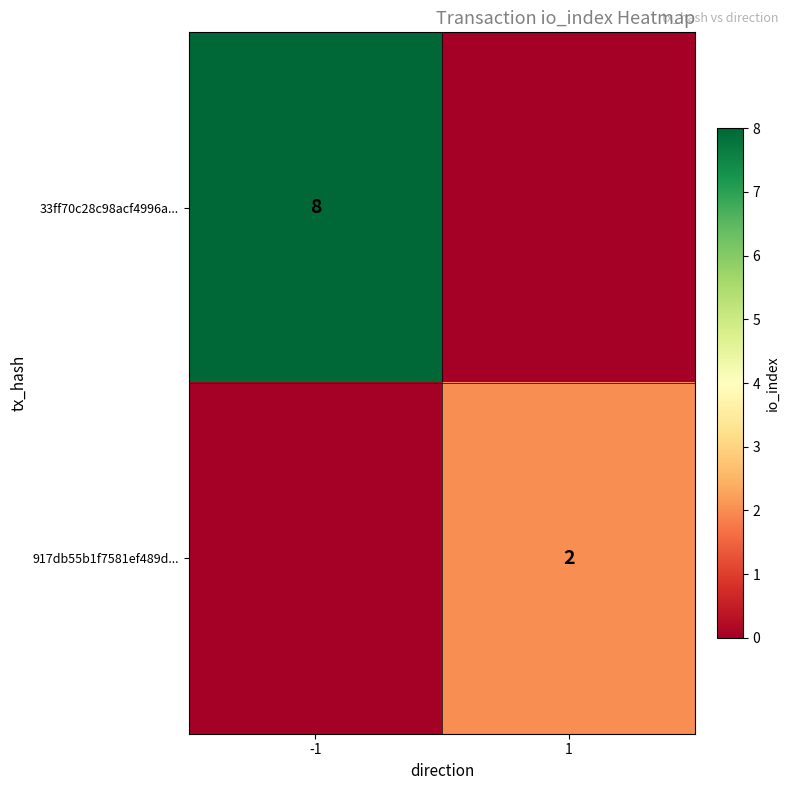

The 917db55b1f7581ef489d... series shows 3 at 1. True or false?

False